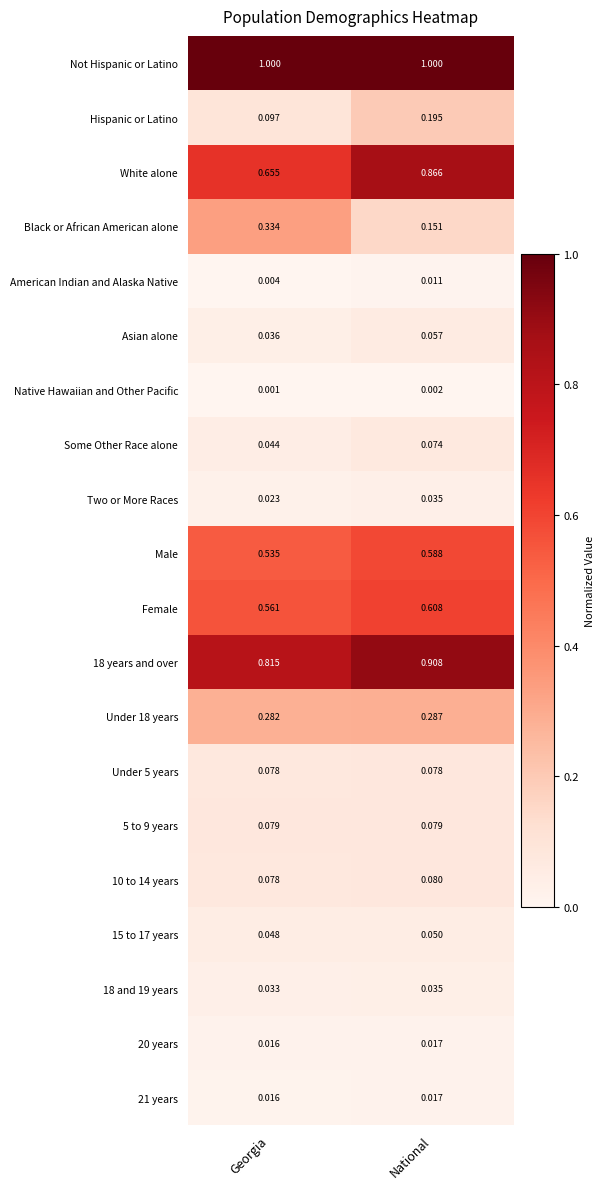

At which label does 21 years reach its peak?

National